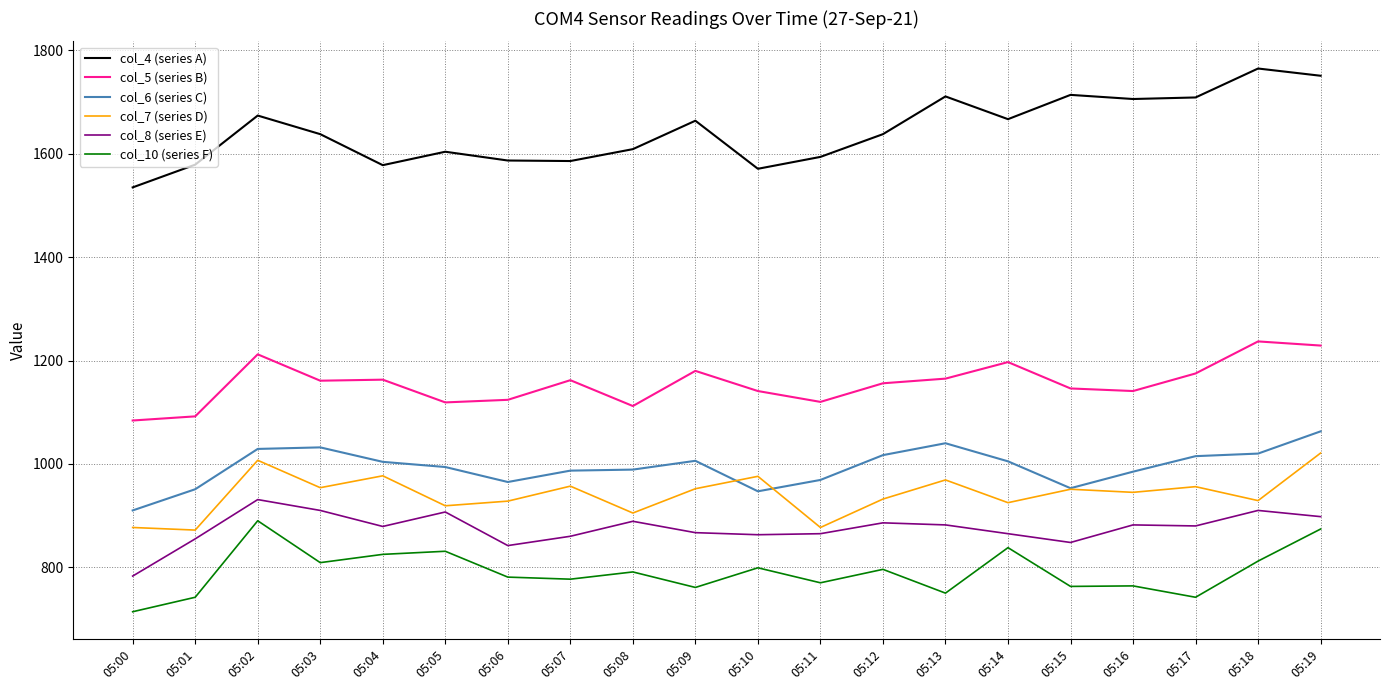

True or false: col_5 (series B) has more than 1 points higher than both neighbors.

True